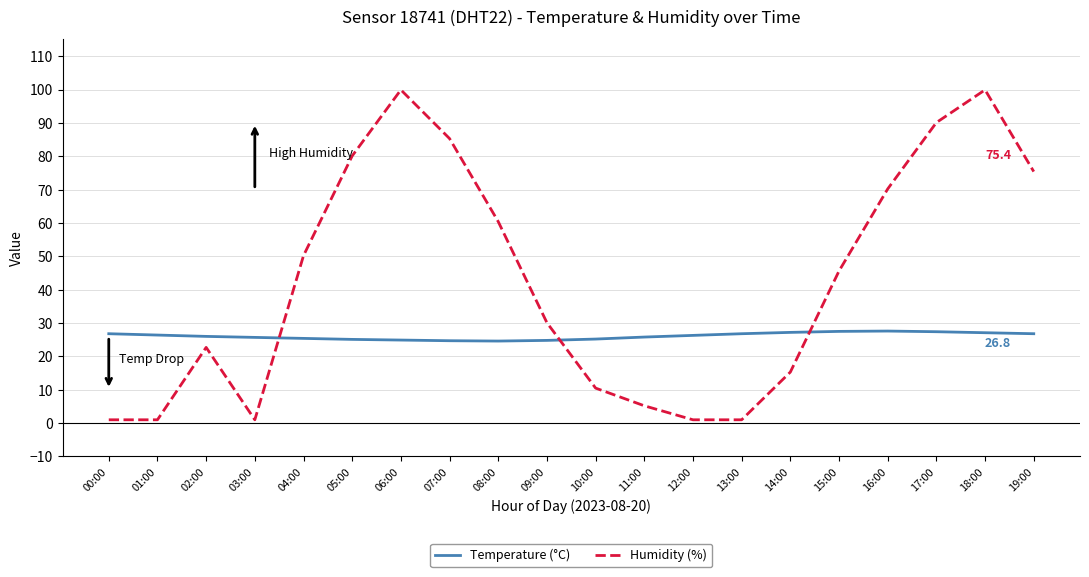

What is the spread (max minus min) of values at 02:00?

3.3